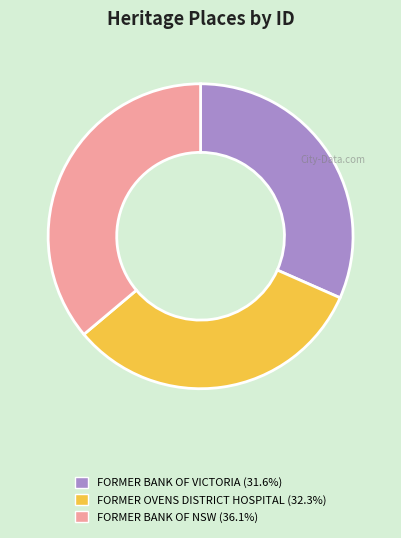

Rank the categories by value from highest to lowest.

FORMER BANK OF NSW, FORMER OVENS DISTRICT HOSPITAL, FORMER BANK OF VICTORIA